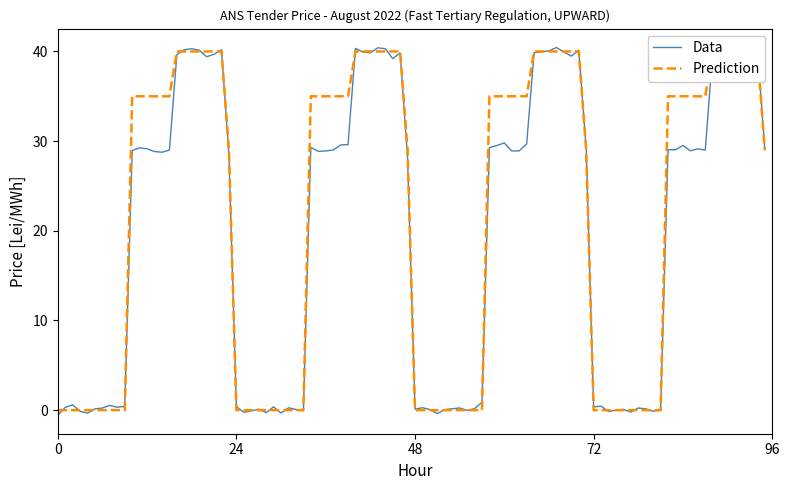

How many lines are shown in the chart?

2